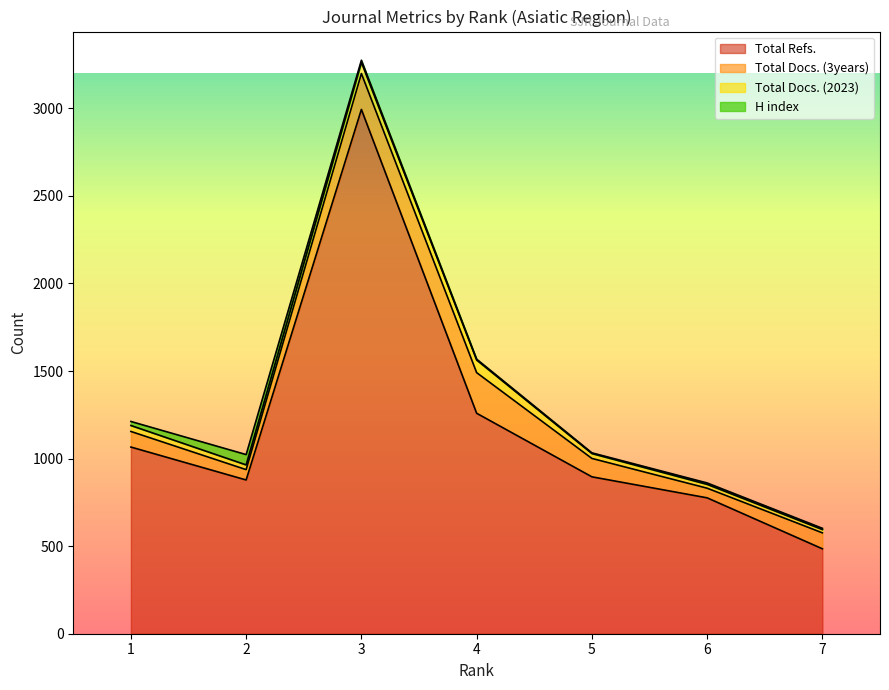

What is the value of the Total Docs. (3years) point at the 4th from the left?

232